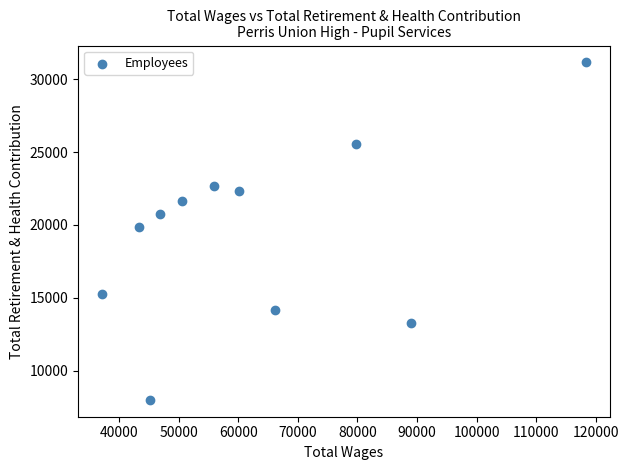

What is the range of X values (max minus min)?

81170